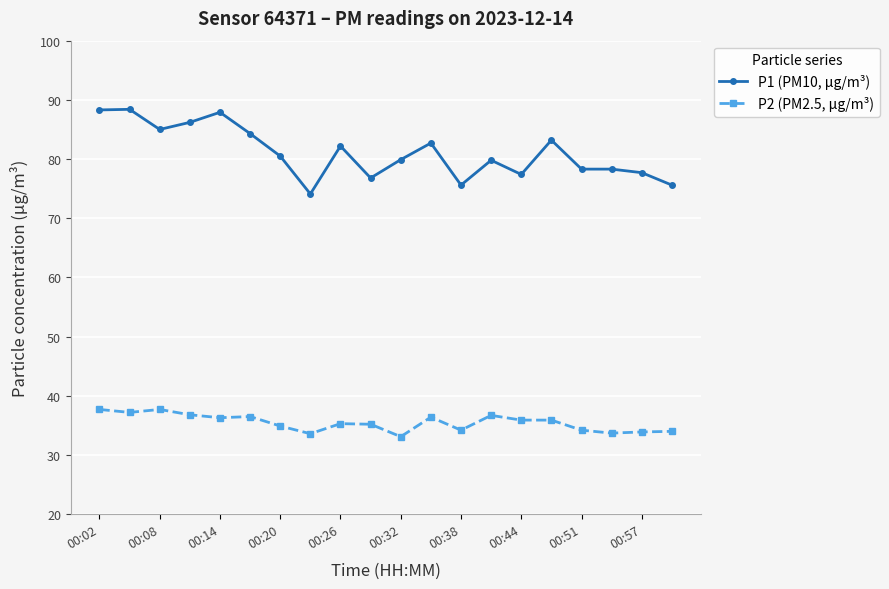

What is the difference between the maximum and minimum values in the P1 (PM10, µg/m³) series?

14.3